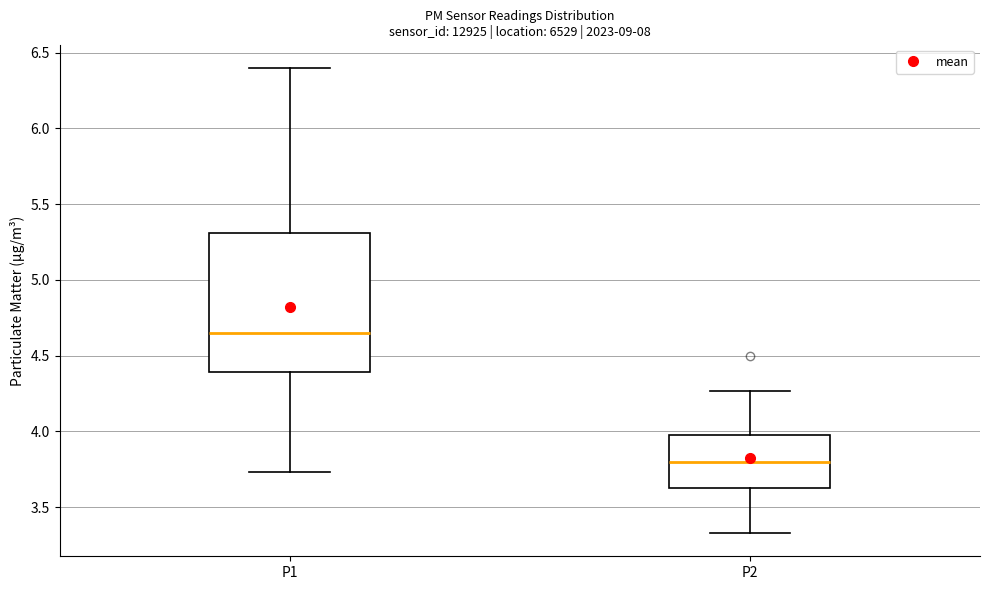

Where does the median line of the box for P2 sit on the y-axis? The values are not printed on the chart, so give them approximately, as read against the axis.

3.80